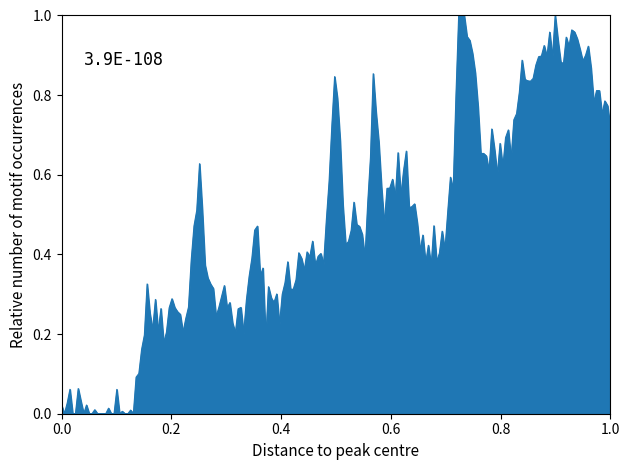

Does the chart have visible grid lines?

No